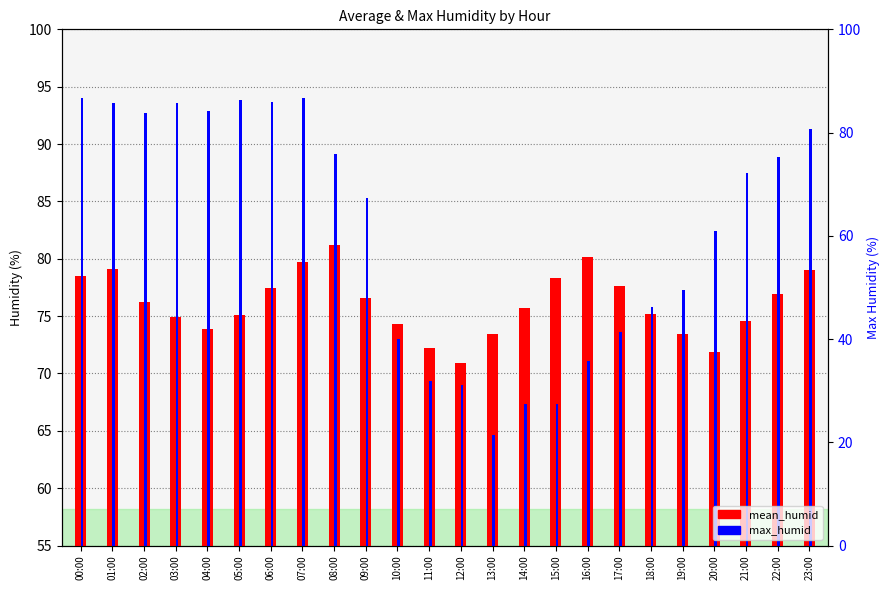

Where does the max_humid series first go above 87?

00:00